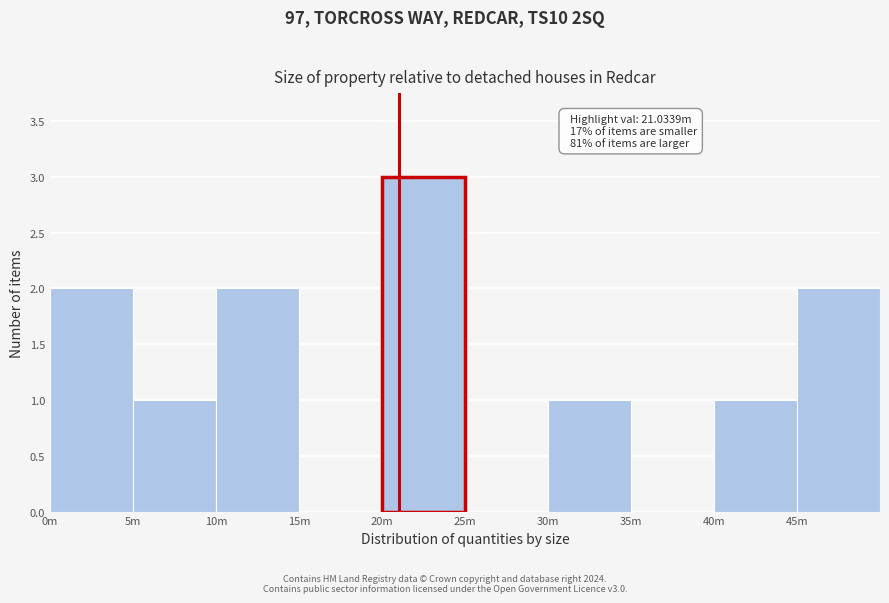

Reading right to left, extract all data points from this chart.

45m=2	40m=1	35m=0	30m=1	25m=0	20m=3	15m=0	10m=2	5m=1	0m=2